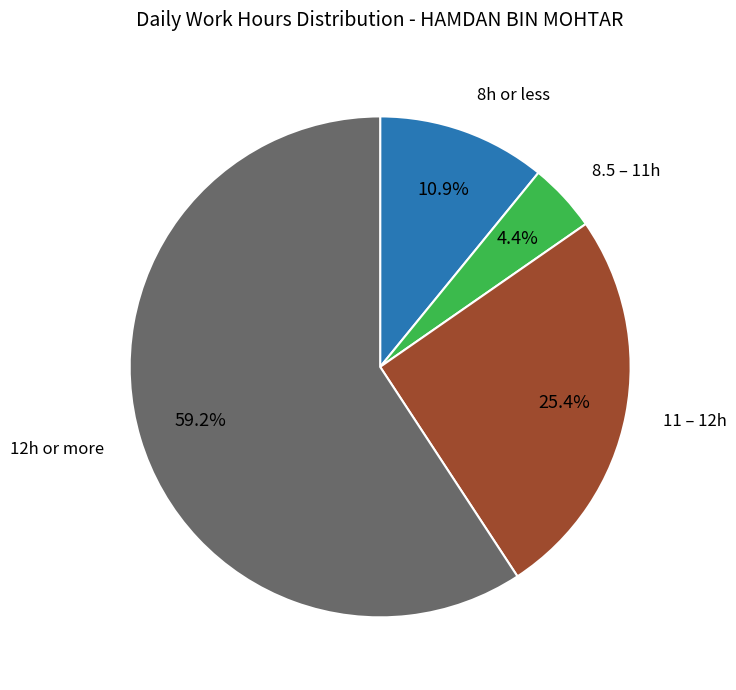

Does any single category account for the majority?

Yes